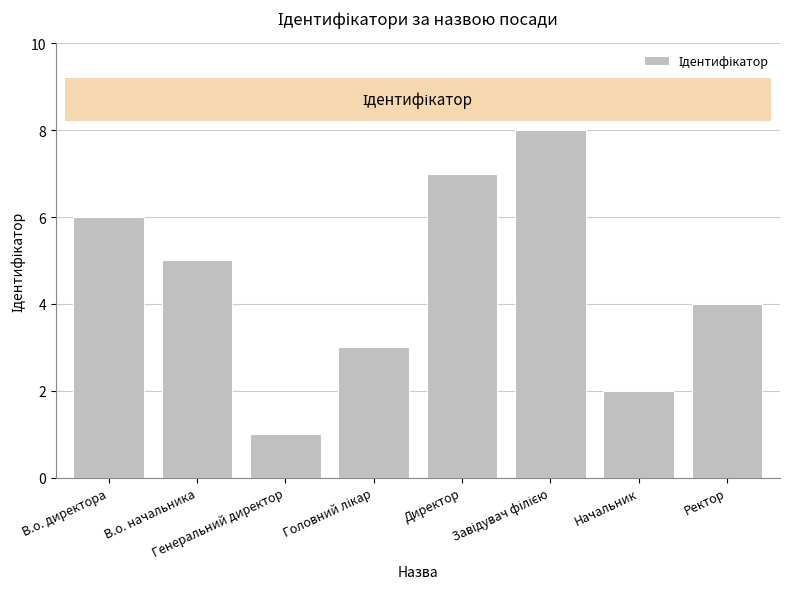

True or false: the data shows 1 at Генеральний директор.

True